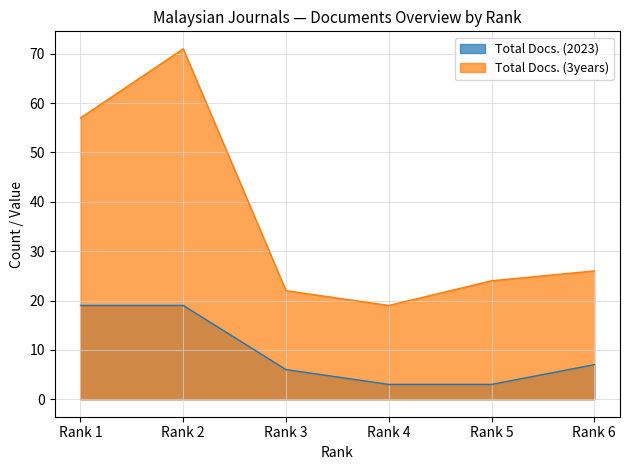

How many values in the Total Docs. (2023) series exceed 7?

2